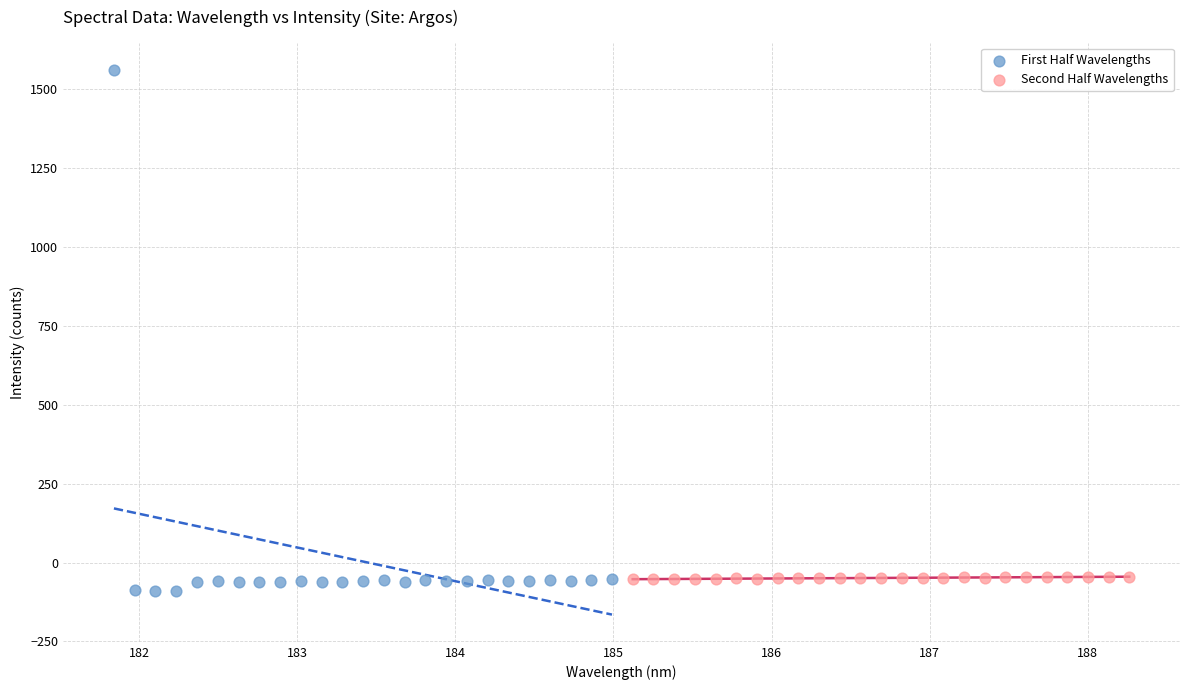

Which series contains the lowest Y value?

First Half Wavelengths